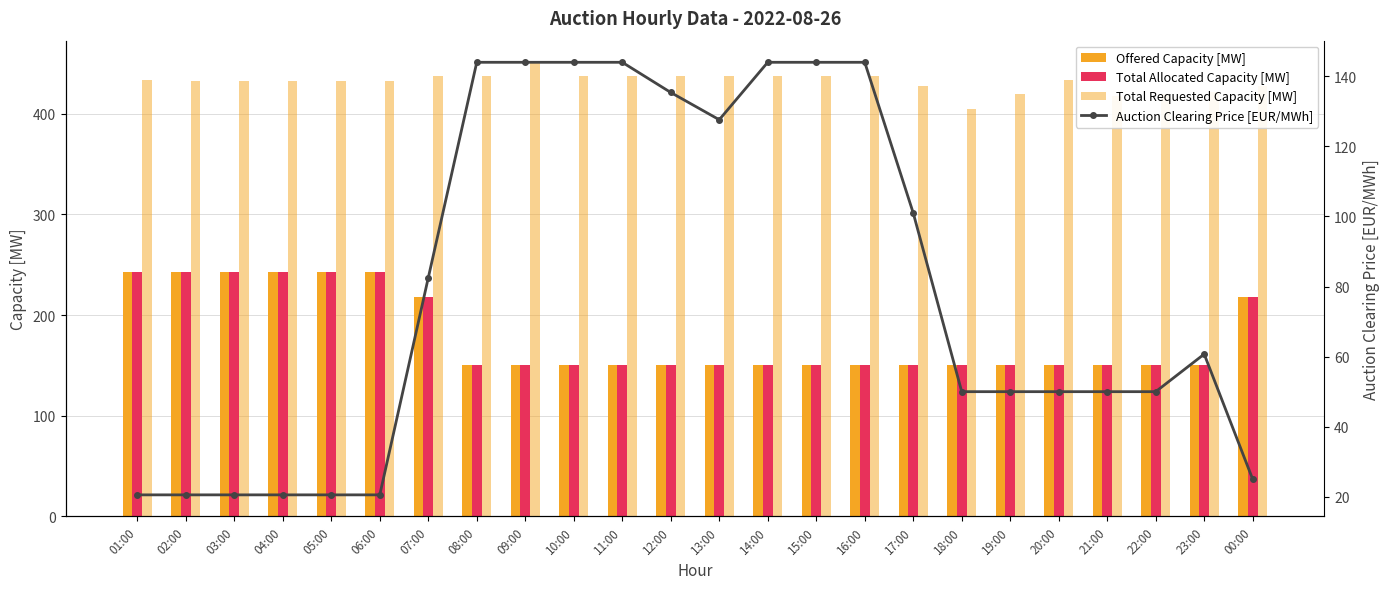

What is the difference between the second highest and second lowest values in the Auction Clearing Price [EUR/MWh] series?

123.5